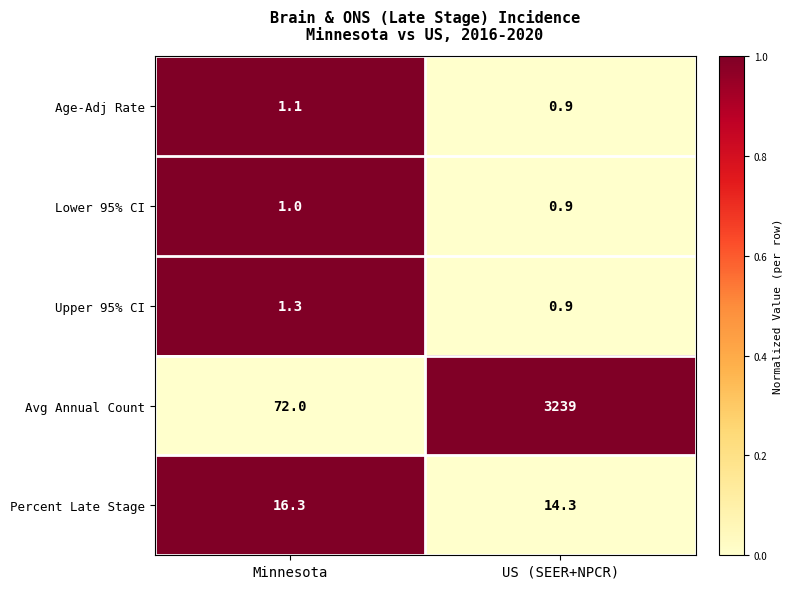

Which label corresponds to the largest value in the chart?

US (SEER+NPCR)